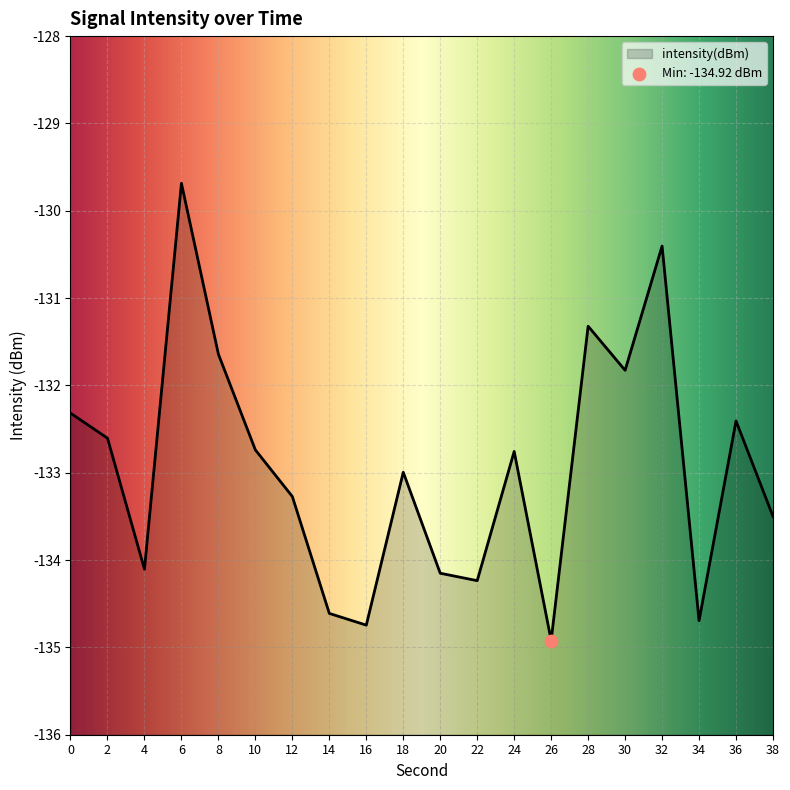

Between 4 and 24, which is larger?

24